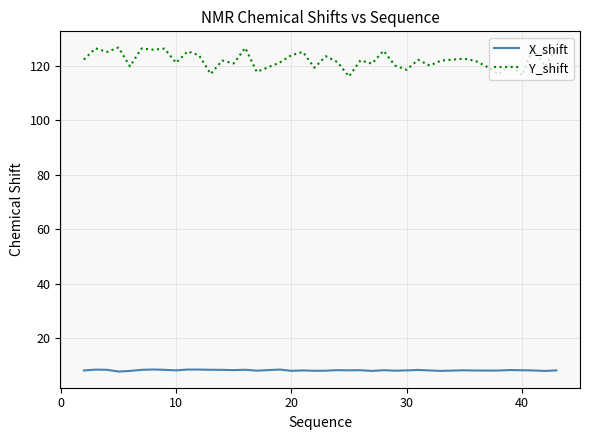

Which series has the largest total across all categories?

Y_shift